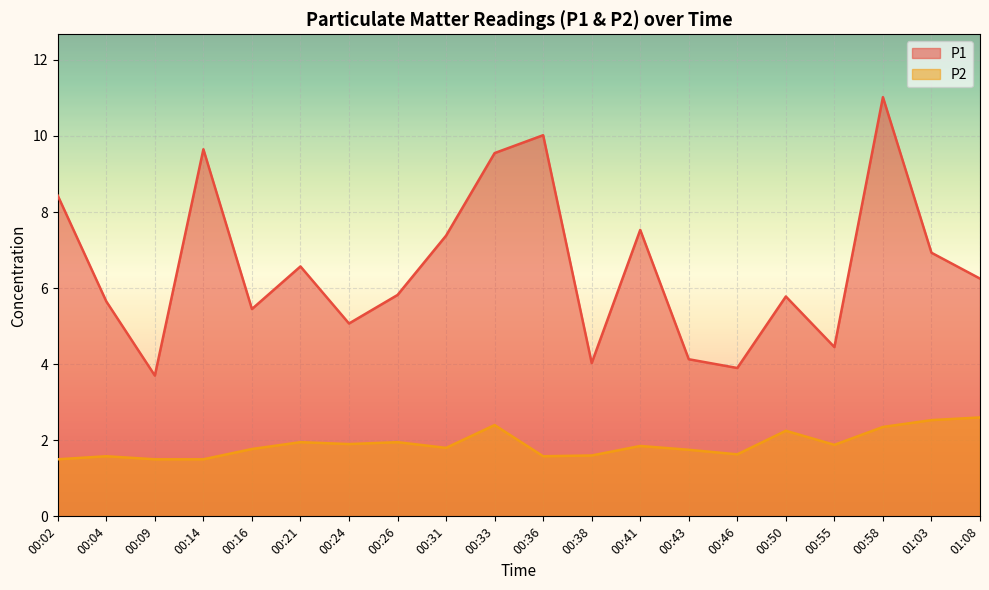

Which category has the lowest value in the P1 series?

00:09